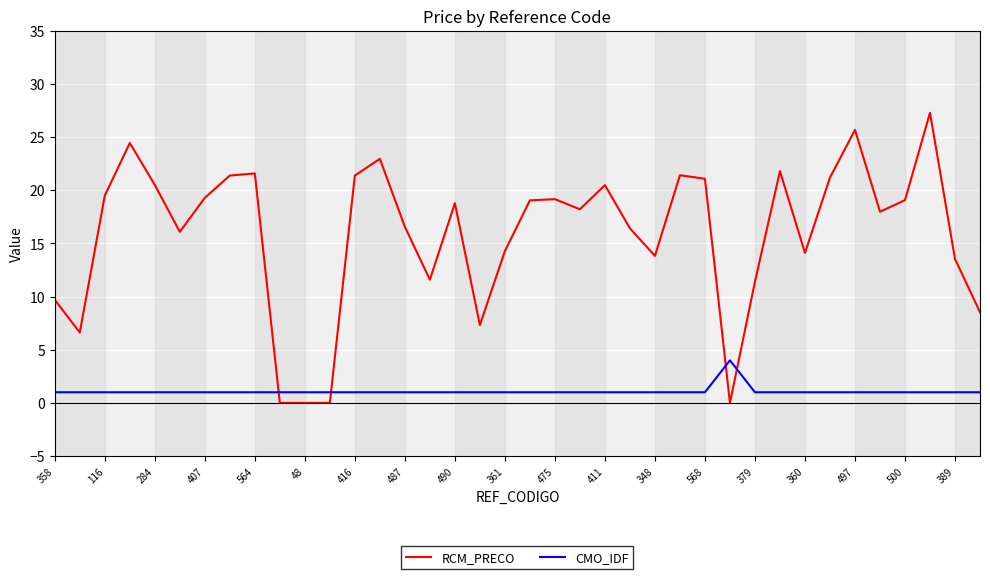

True or false: CMO_IDF and RCM_PRECO intersect in this chart.

True